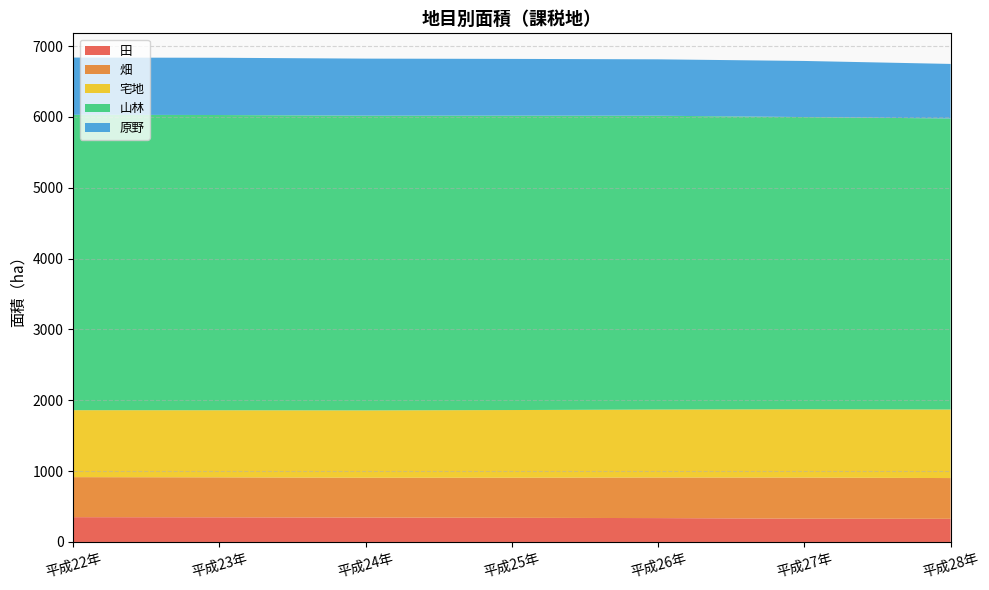

Reading left to right, extract all data points from this chart.

田: 350	348	345	341	337	329	327
畑: 565	564	562	566	573	580	575
宅地: 945	947	950	955	959	964	967
山林: 4169	4167	4160	4155	4147	4124	4108
原野: 808	808	805	801	796	792	770